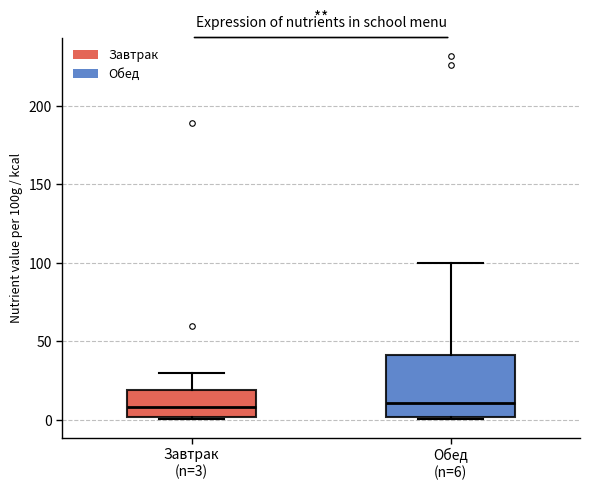

Where is the lower edge of the box for Обед (n=6) on the y-axis? The values are not printed on the chart, so give them approximately, as read against the axis.

0